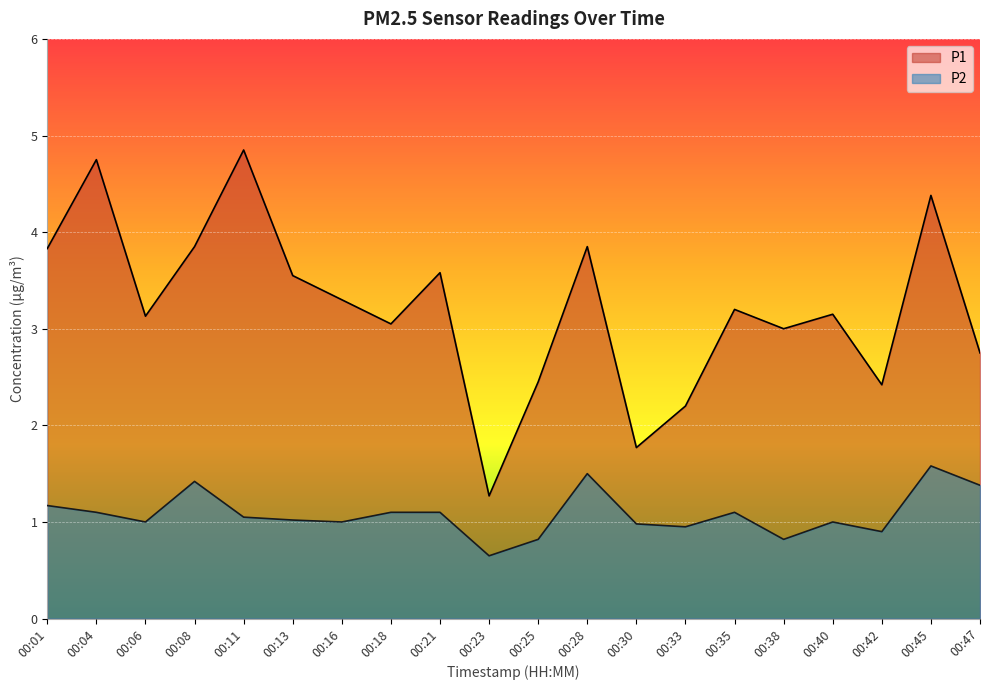

True or false: P1 and P2 intersect in this chart.

False